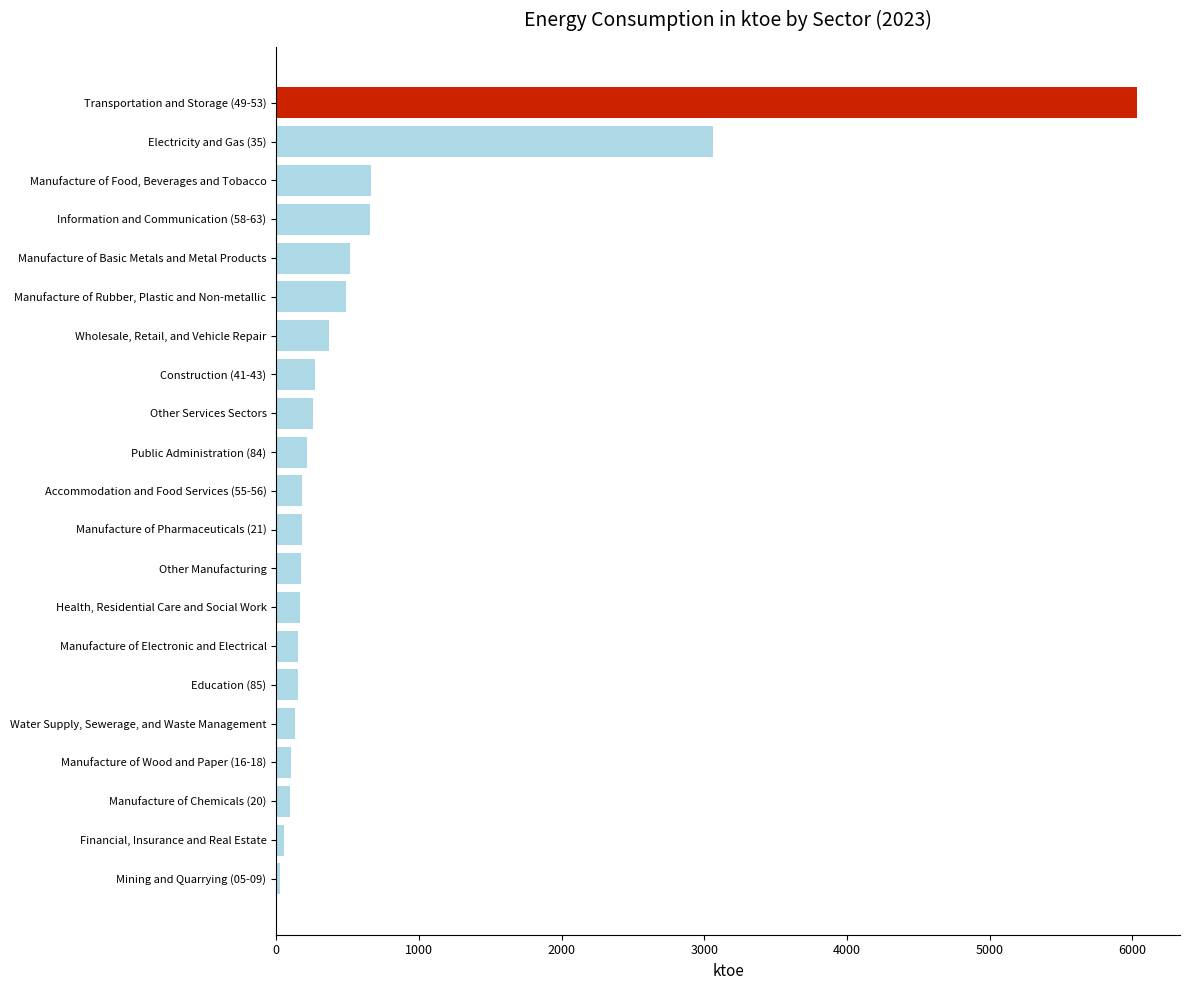

How many bars are there in total?

21